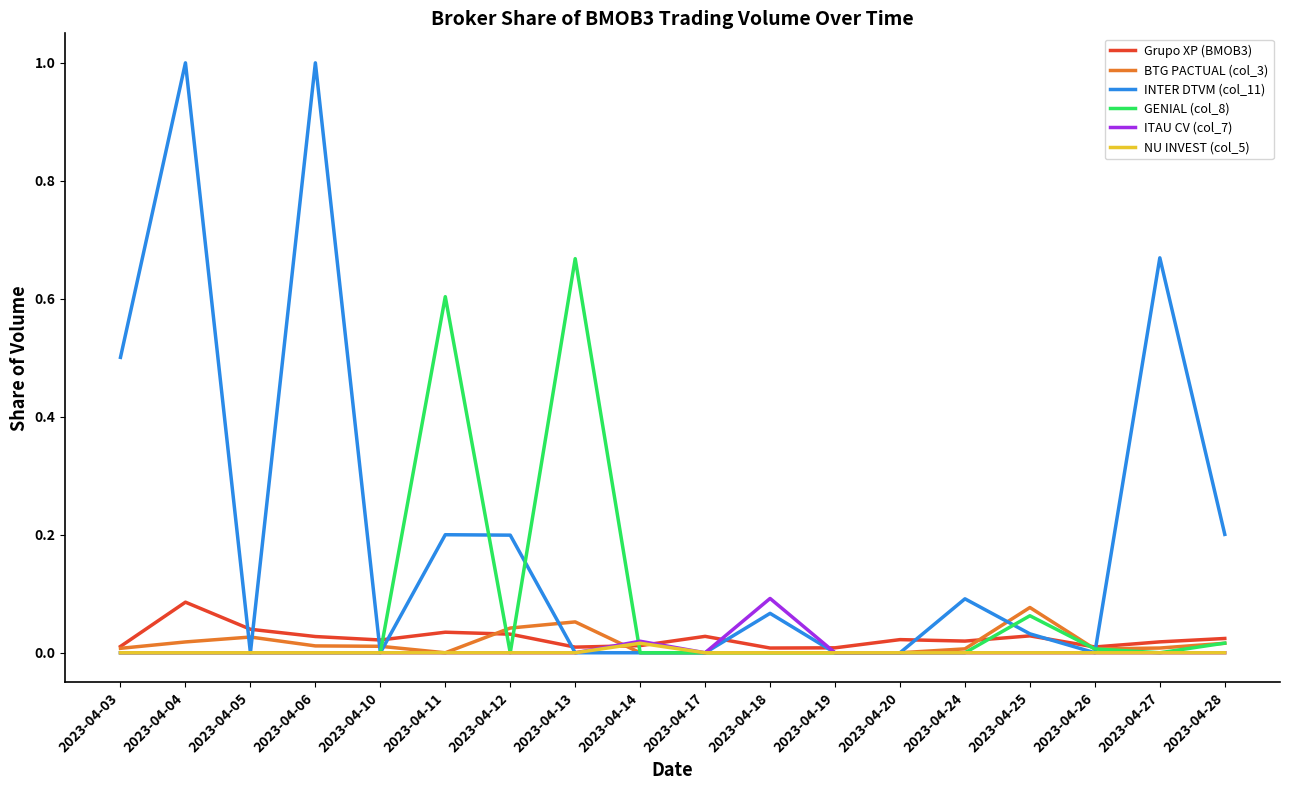

Which series has the largest total across all categories?

INTER DTVM (col_11)